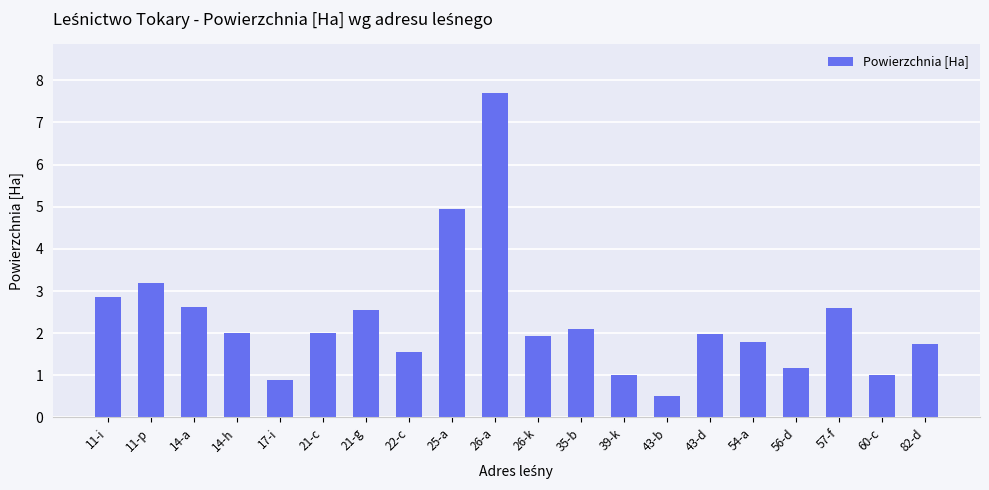

How many bars are there in total?

20